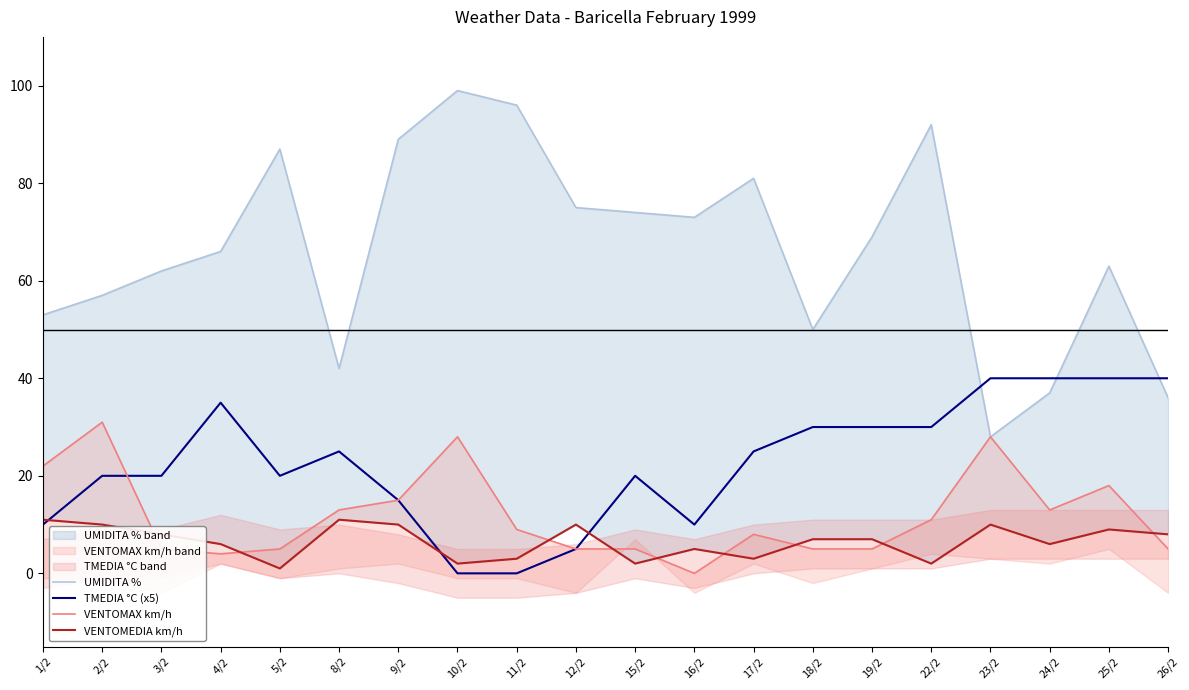

What is the value of the UMIDITA % point at the 20th from the left?

36